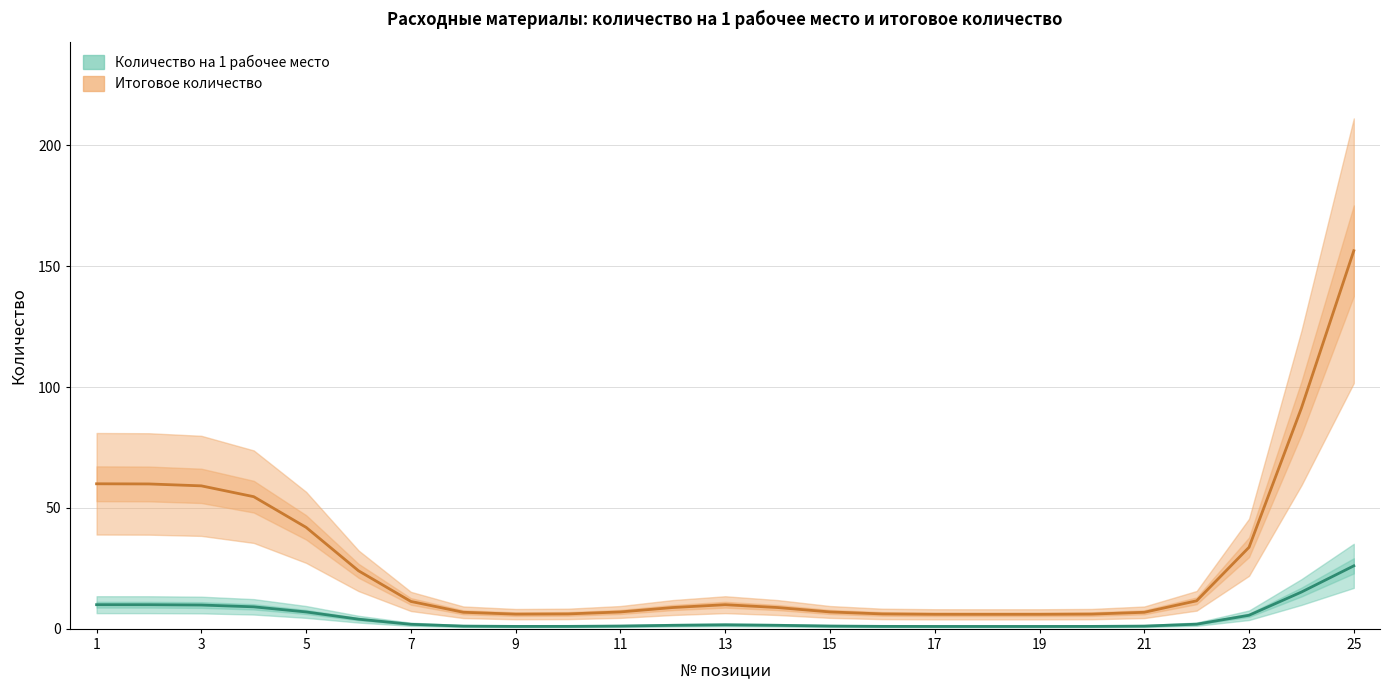

True or false: Количество на 1 рабочее место and Итоговое количество intersect in this chart.

False